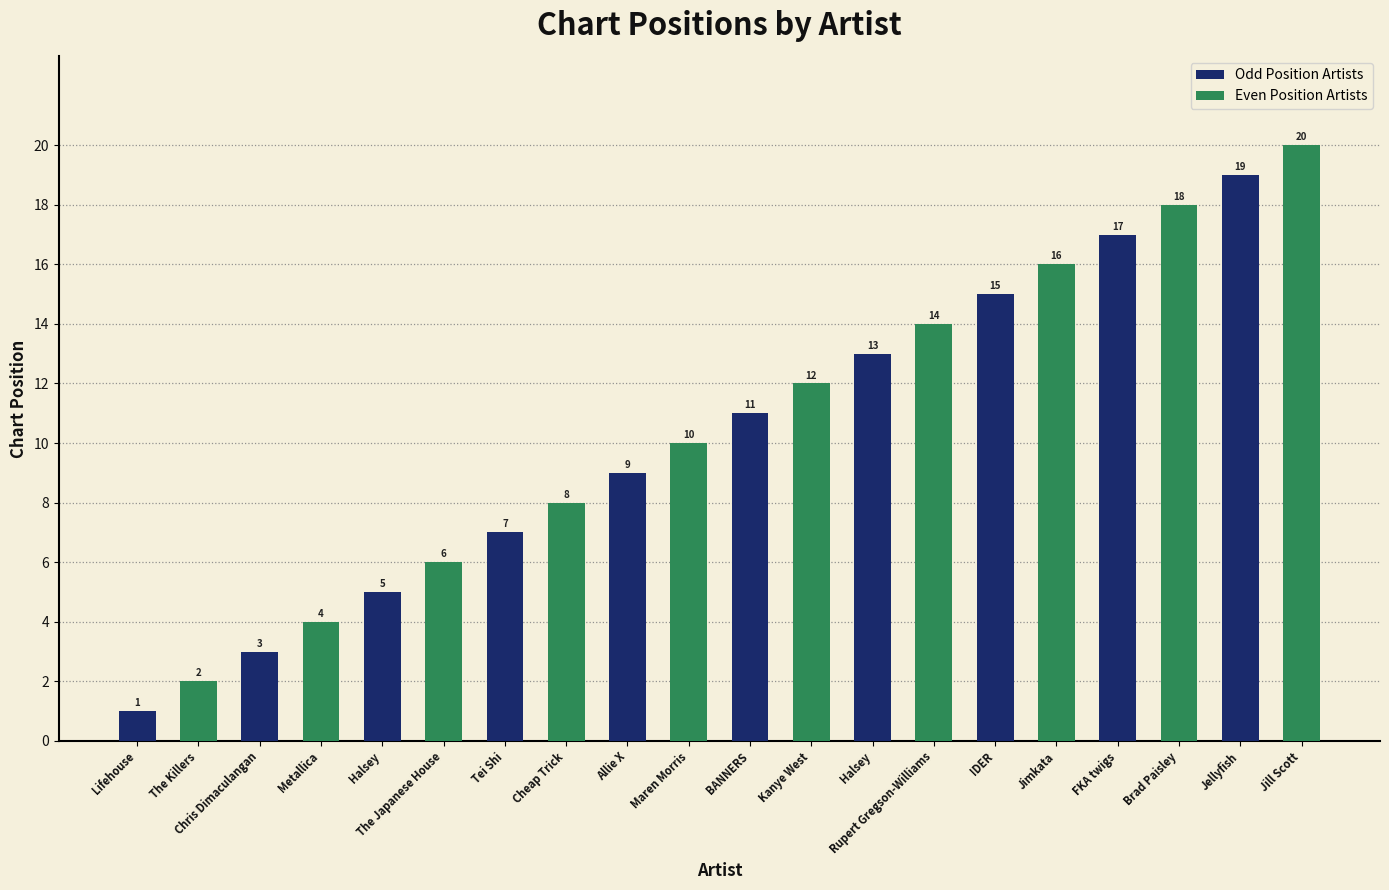

Which series changed the most between Lifehouse and Cheap Trick?

Even Position Artists